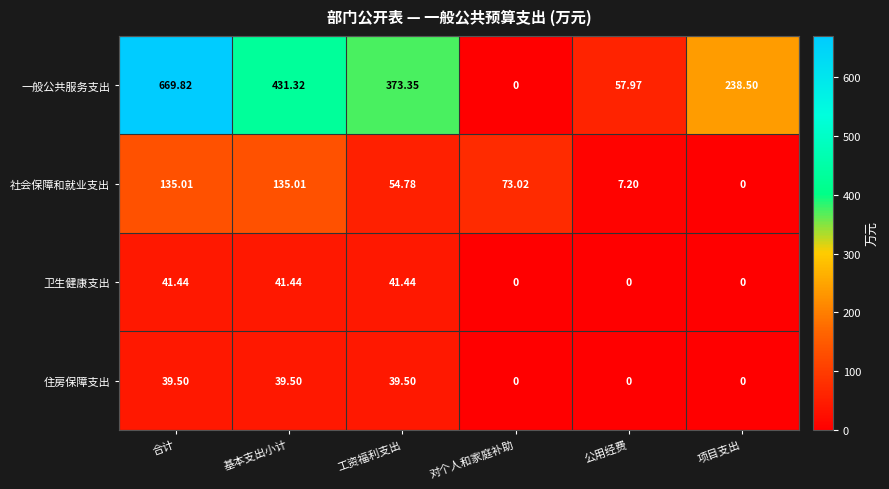

Which series has the largest range (max minus min)?

一般公共服务支出